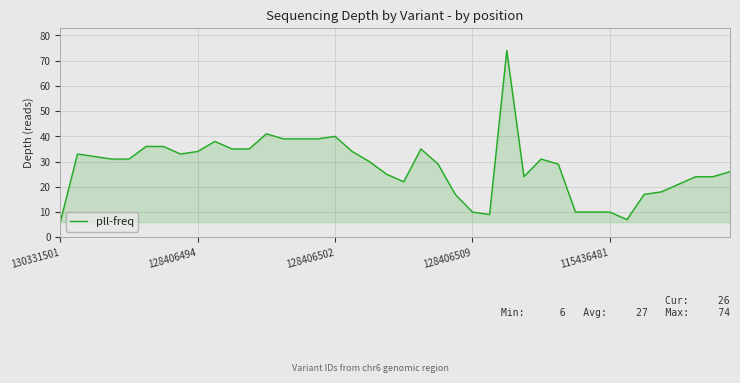

What is the maximum value shown in the chart?

74